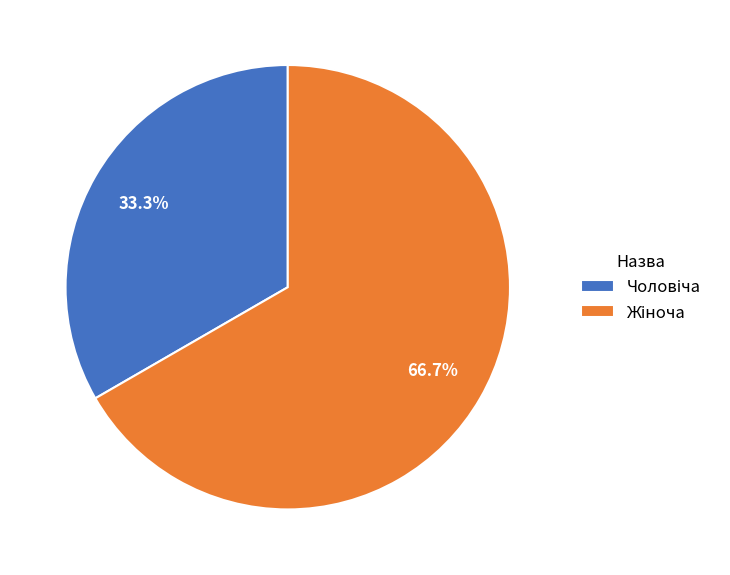

To the nearest percent, what is the difference between the largest and smallest slice percentages?

33%